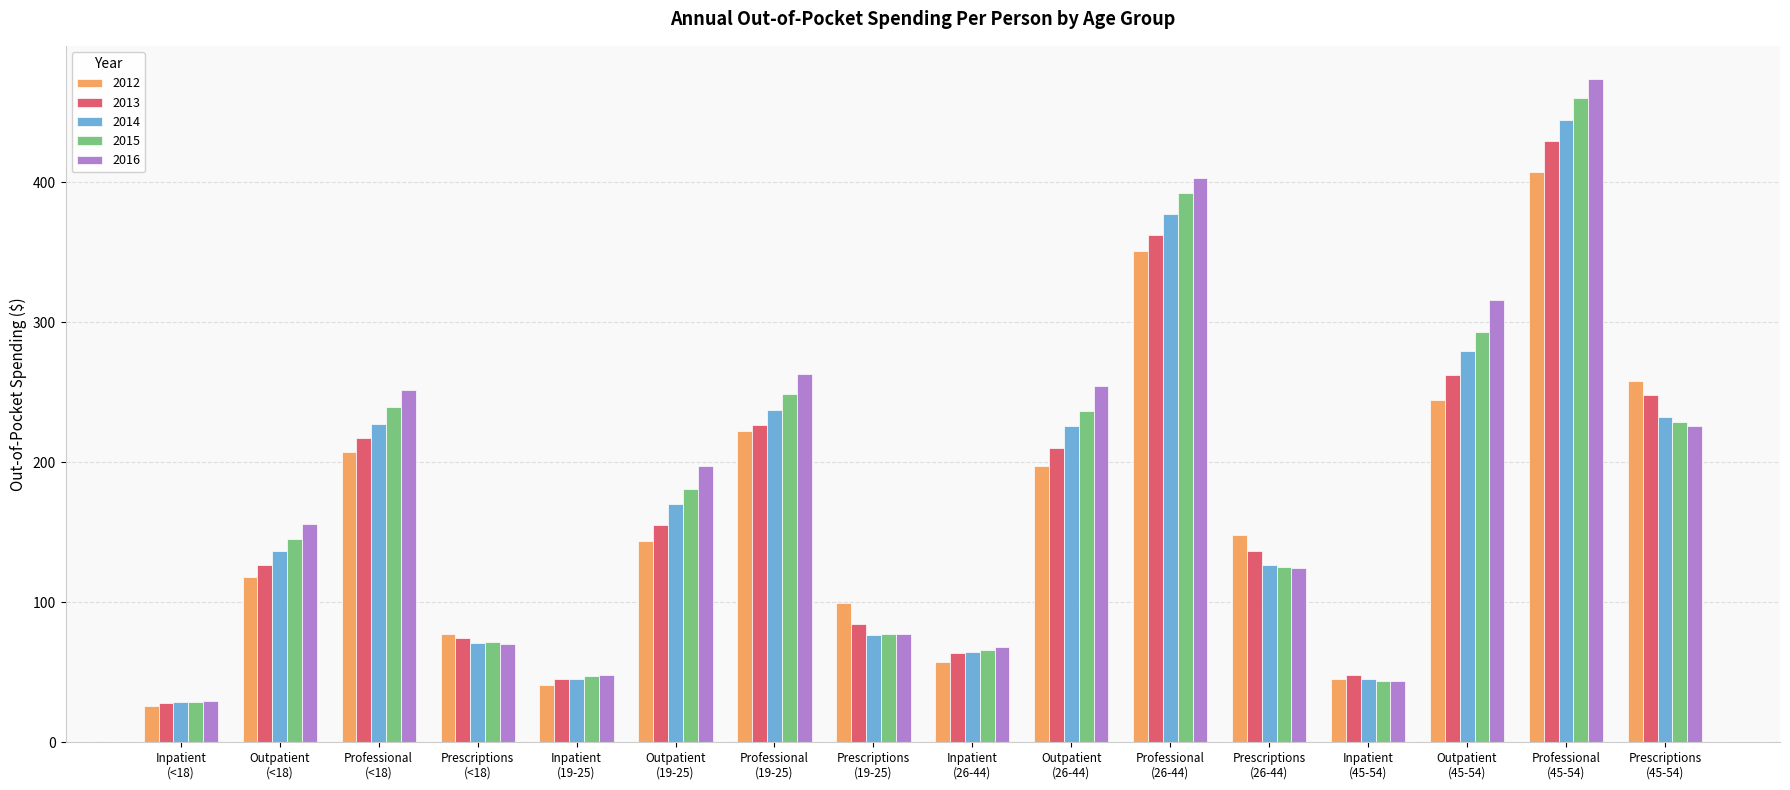

At which category is the sum across all series the highest?

Professional
(45-54)